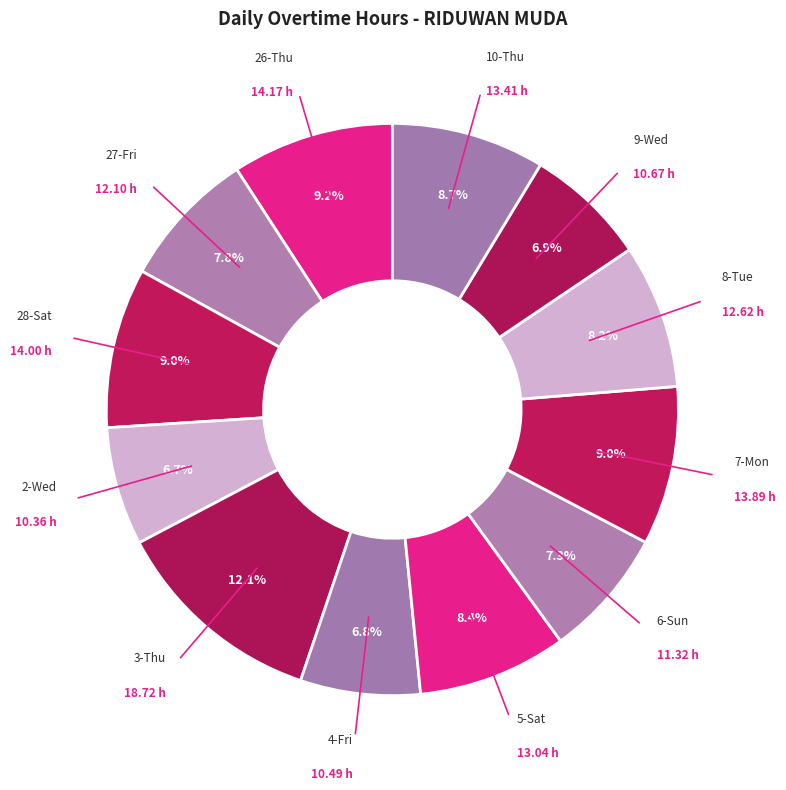

Rank the categories by value from highest to lowest.

3-Thu, 26-Thu, 28-Sat, 7-Mon, 10-Thu, 5-Sat, 8-Tue, 27-Fri, 6-Sun, 9-Wed, 4-Fri, 2-Wed